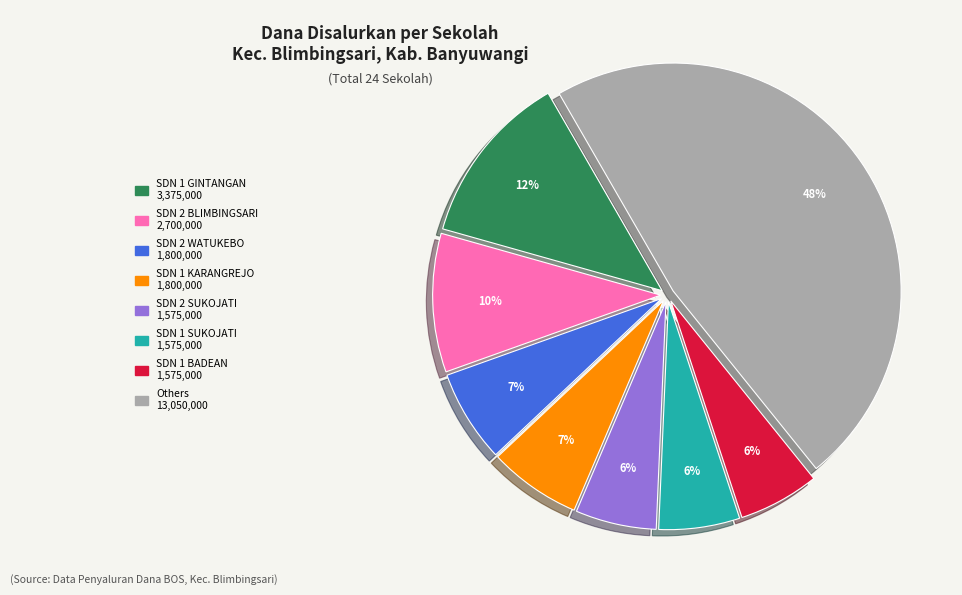

To the nearest percent, what is the average slice percentage?

12%